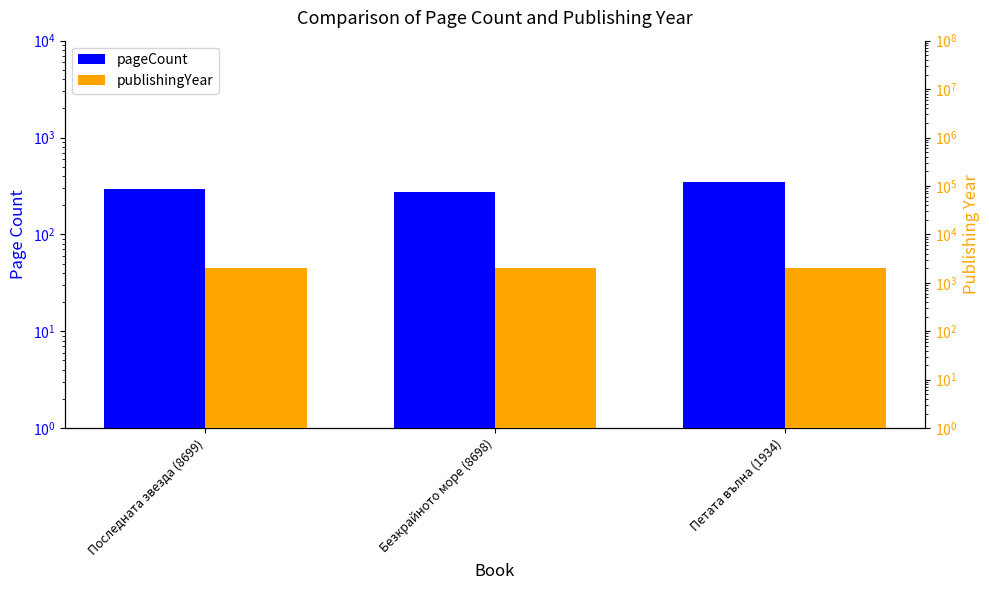

Reading left to right, transcribe all the data shown in this chart.

pageCount: 296	272	344
publishingYear: 2016	2014	2013